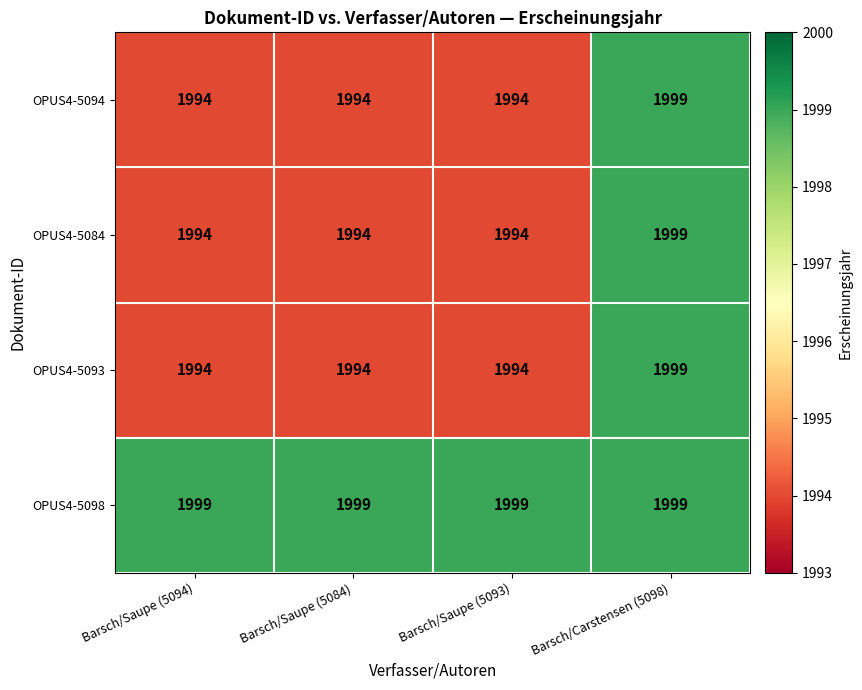

Count the number of categories in the chart.

4